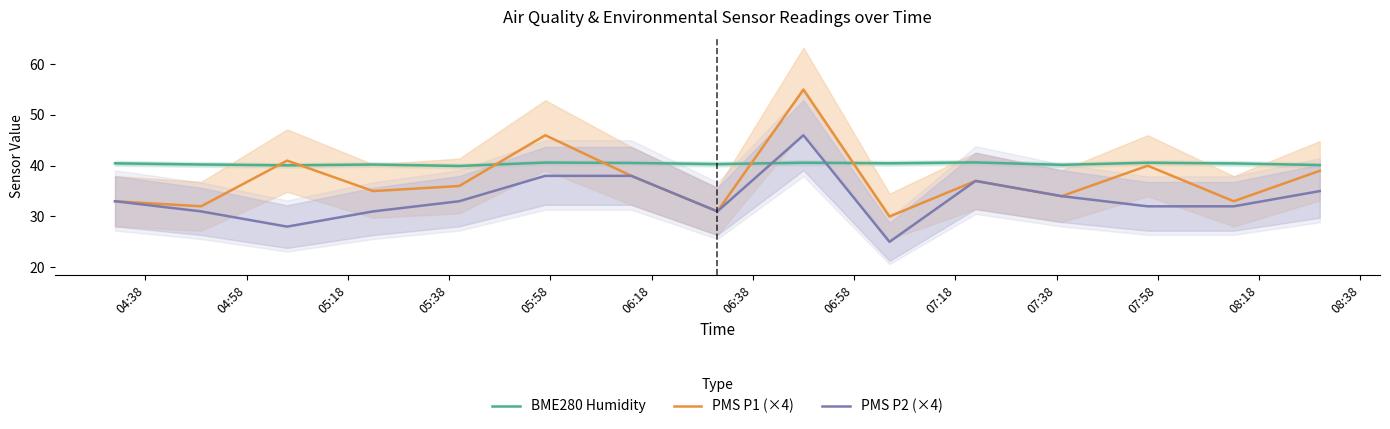

The PMS P1 (×4) series shows 82.1 at 06:18. True or false?

False